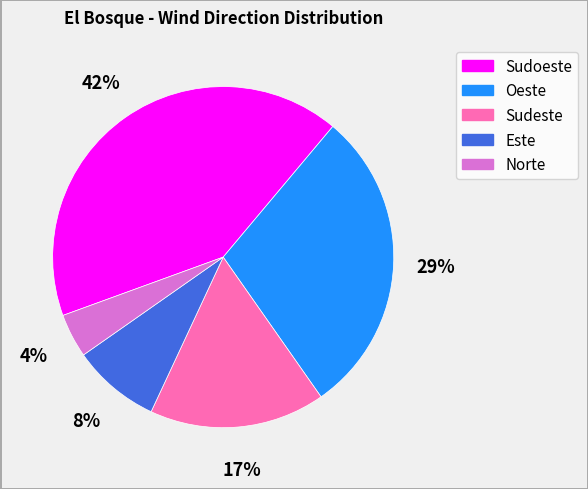

Which has a higher value, Sudeste or Norte?

Sudeste